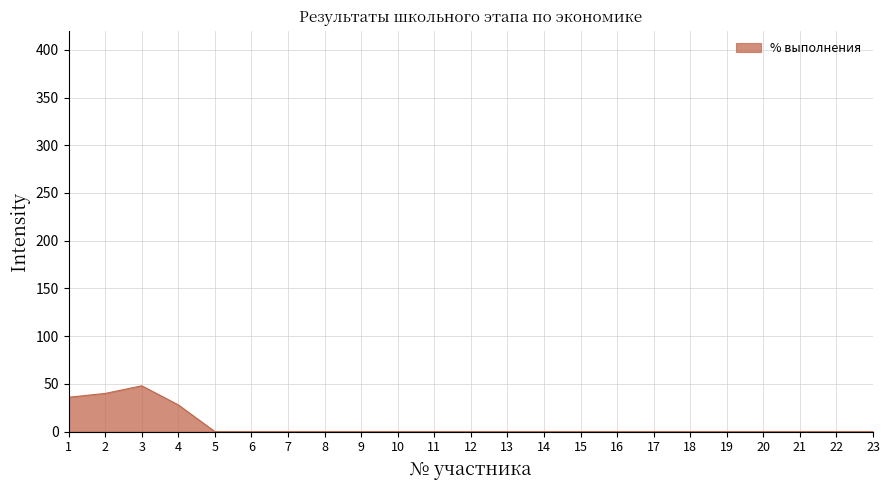

The value at 8 is 0. True or false?

True